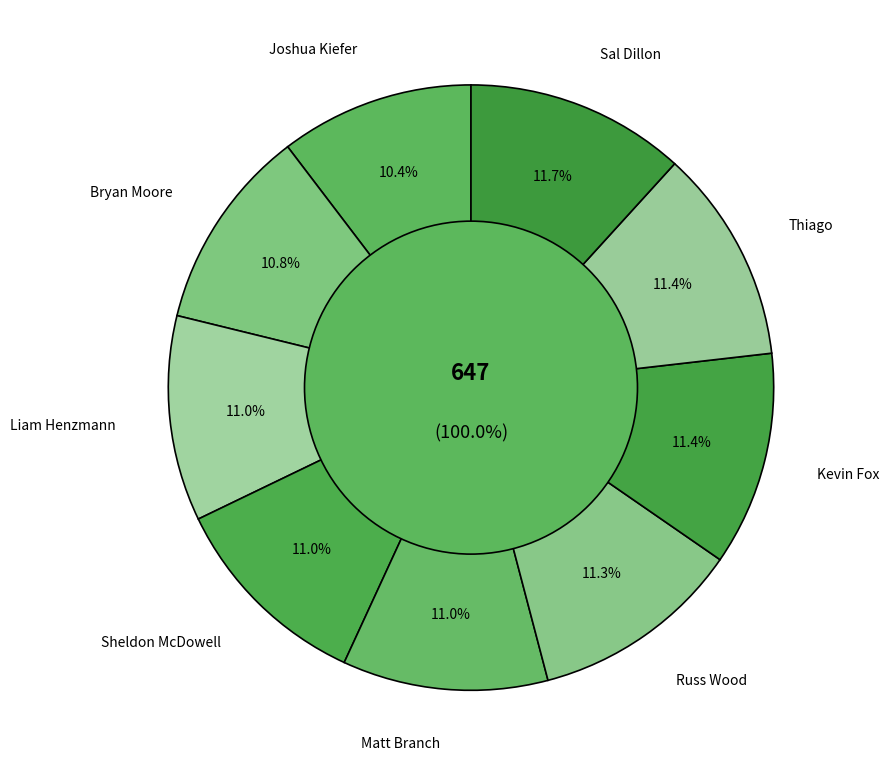

Which has a higher value, Sal Dillon or Bryan Moore?

Sal Dillon